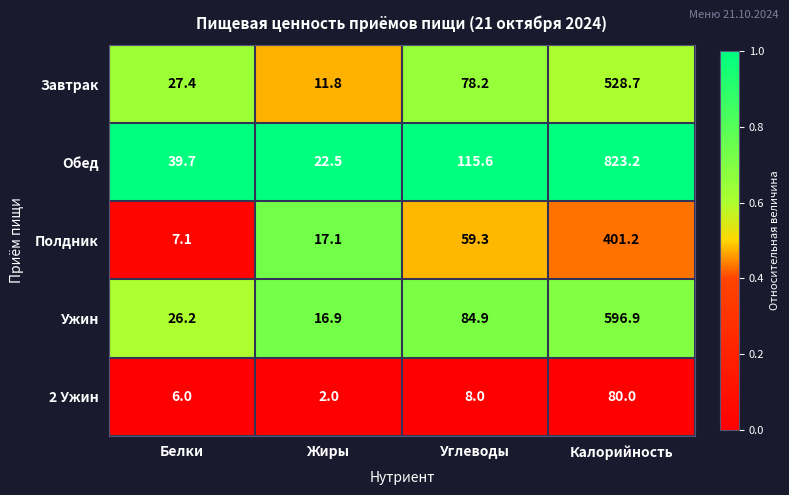

Rank the series by their maximum value, from highest to lowest.

Обед, Ужин, Завтрак, Полдник, 2 Ужин